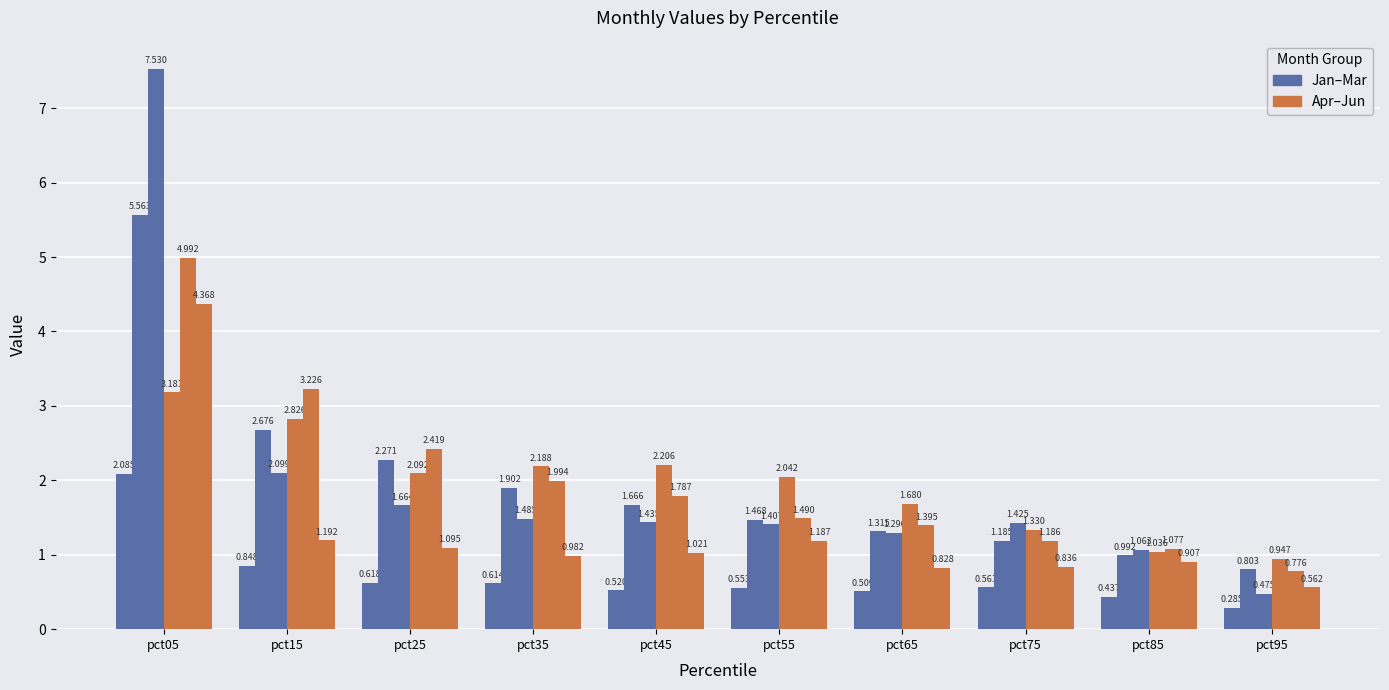

How many bars are there in each group?

6